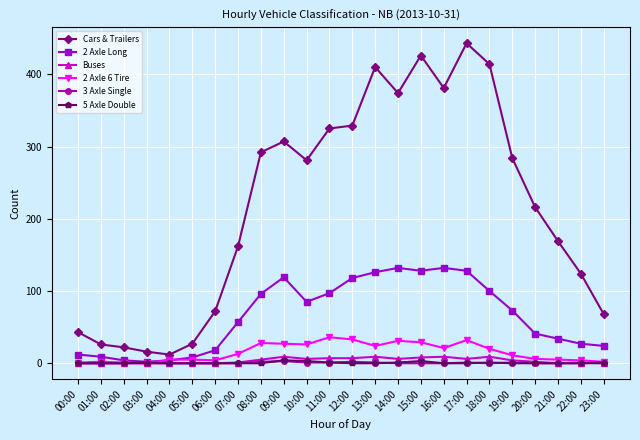

True or false: 5 Axle Double and Cars & Trailers intersect in this chart.

False